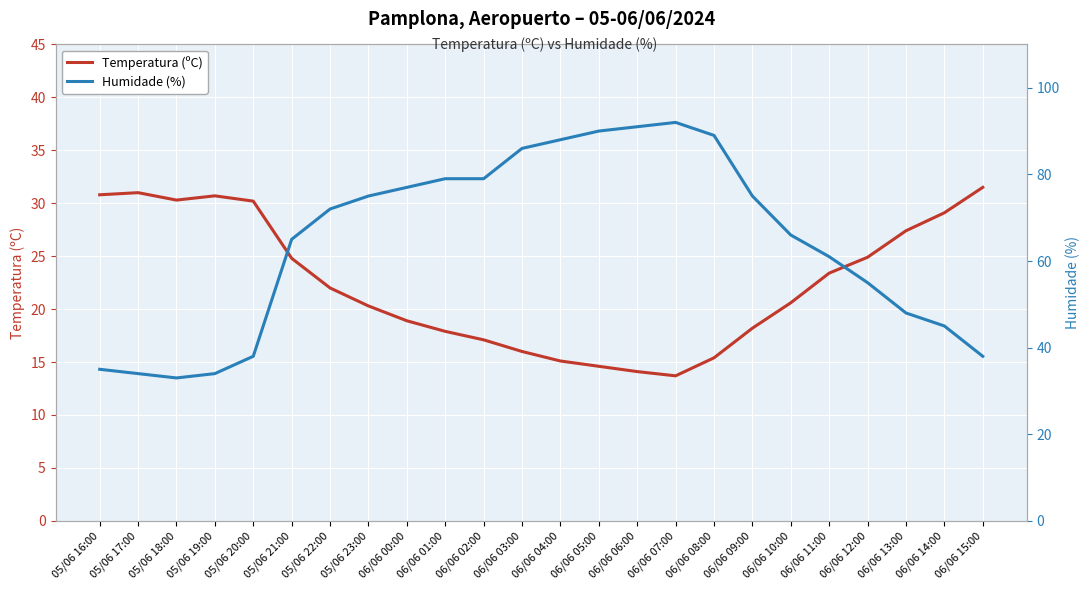

How many values in the Humidade (%) series are below 72?

12